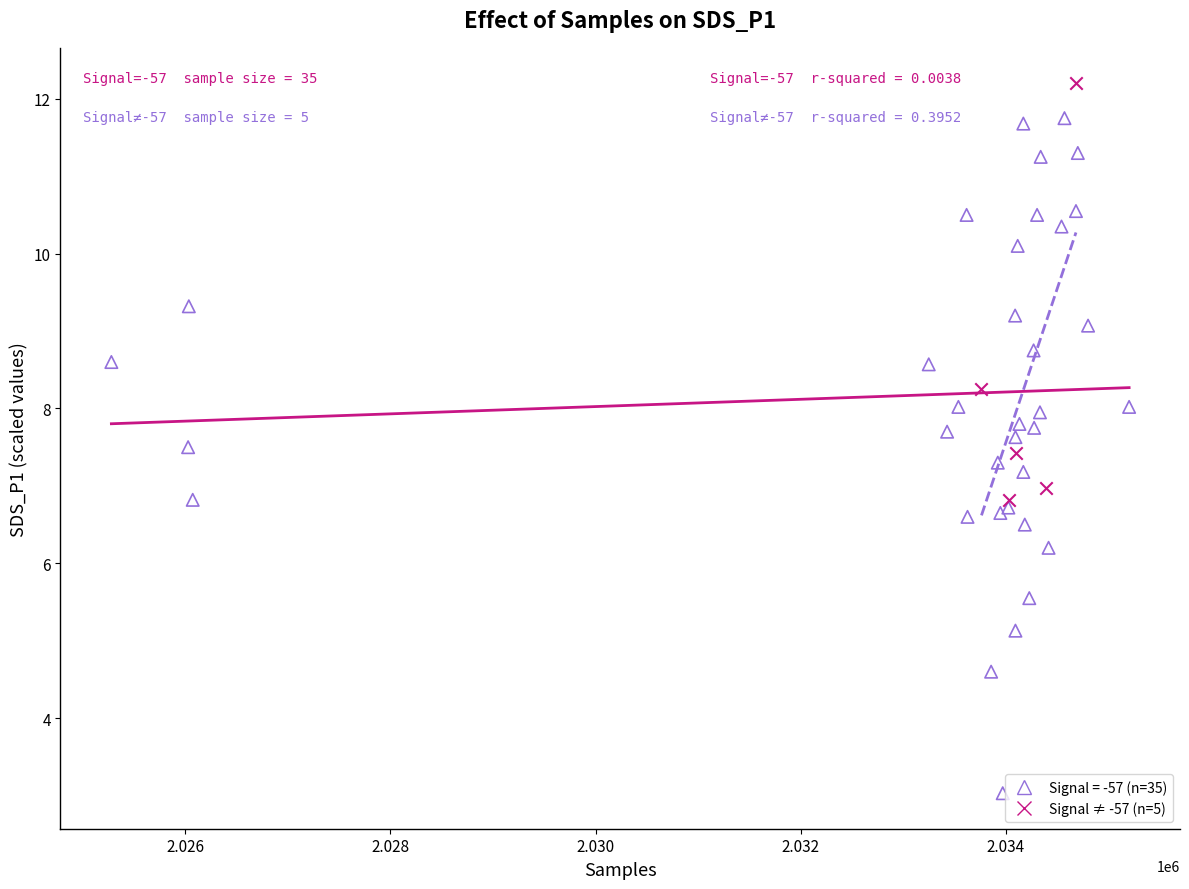

Which series reaches the maximum Y coordinate?

Signal ≠ -57 (n=5)